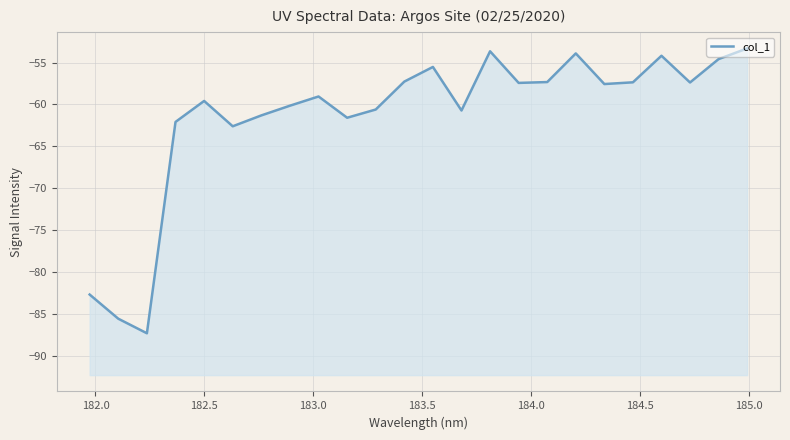

Reading left to right, transcribe all the data shown in this chart.

-82.7	-85.6	-87.3	-62.1	-59.6	-62.6	-61.3	-60.1	-59.0	-61.6	-60.6	-57.3	-55.5	-60.7	-53.6	-57.4	-57.3	-53.9	-57.6	-57.4	-54.2	-57.4	-54.6	-53.3